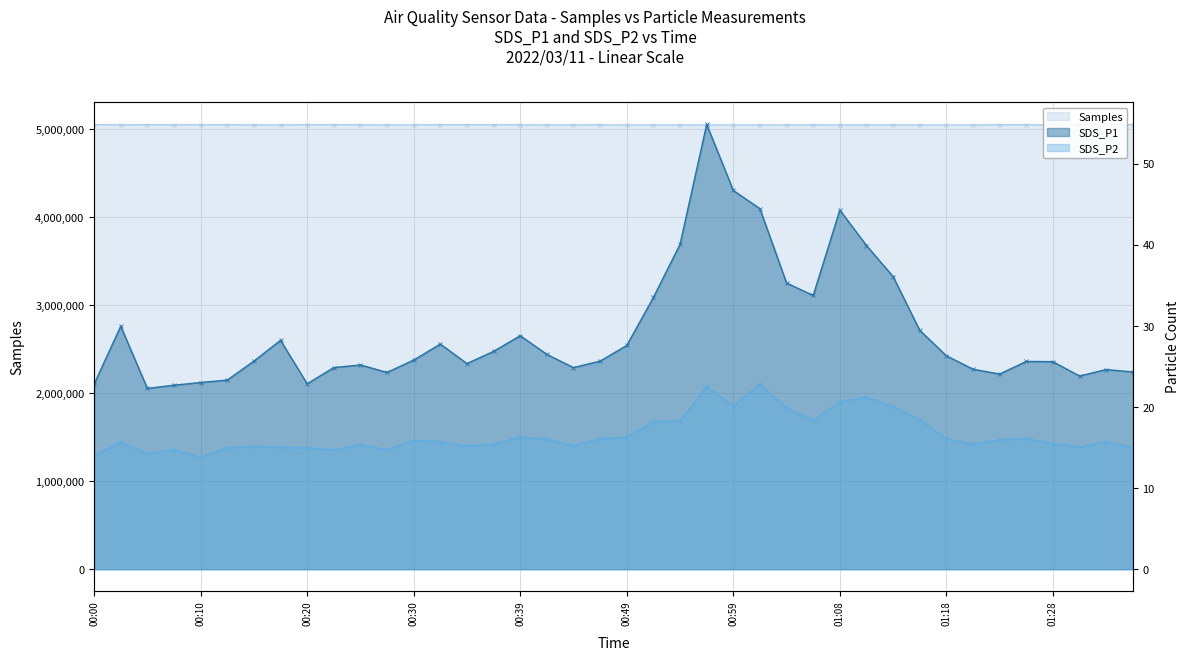

What is the sum of all SDS_P1 values?

1172.2